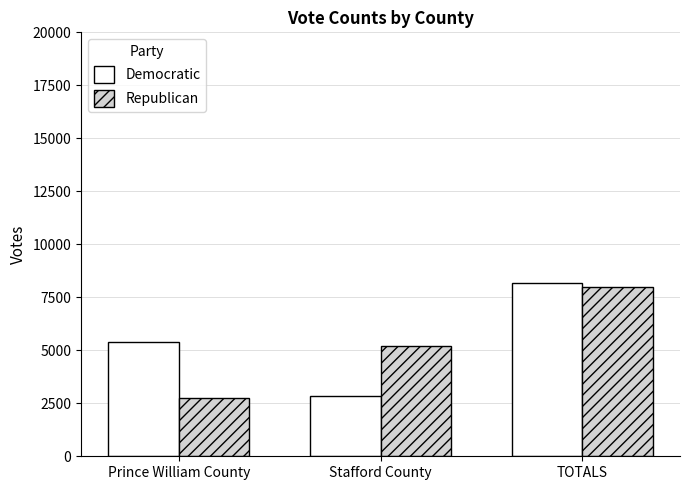

What is the difference between the highest and lowest values at Stafford County?

2397